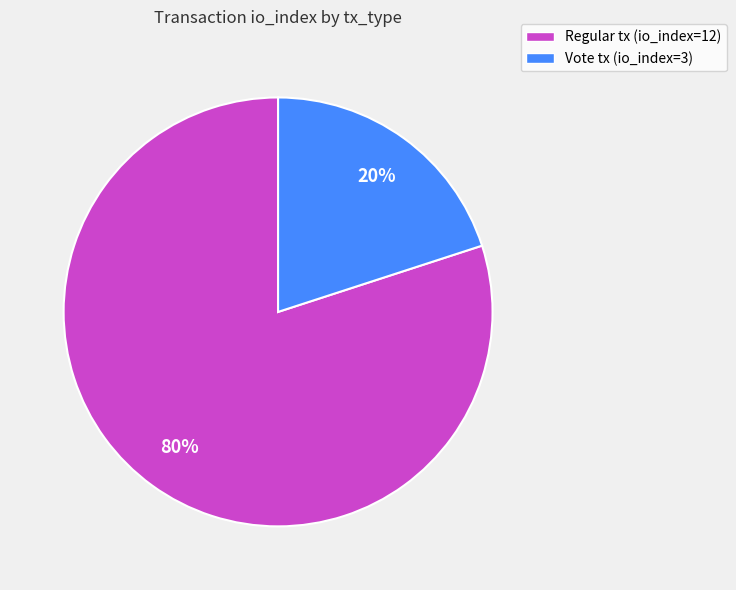

To the nearest percent, what is the difference between the largest and smallest slice percentages?

60%